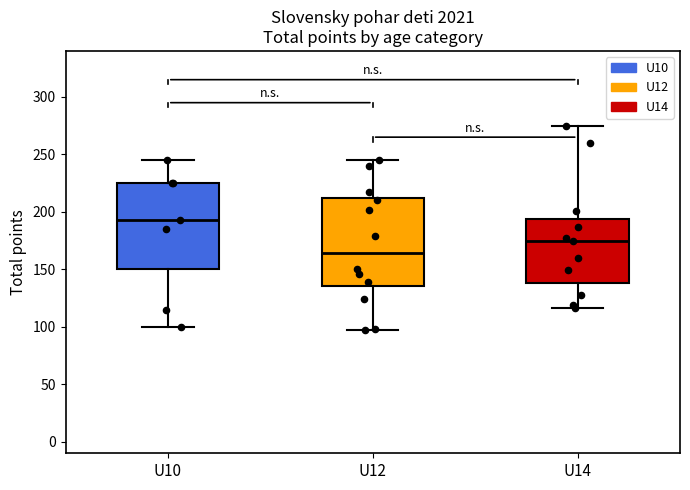

Where does the lower whisker of the box for U12 end on the y-axis? The values are not printed on the chart, so give them approximately, as read against the axis.

95